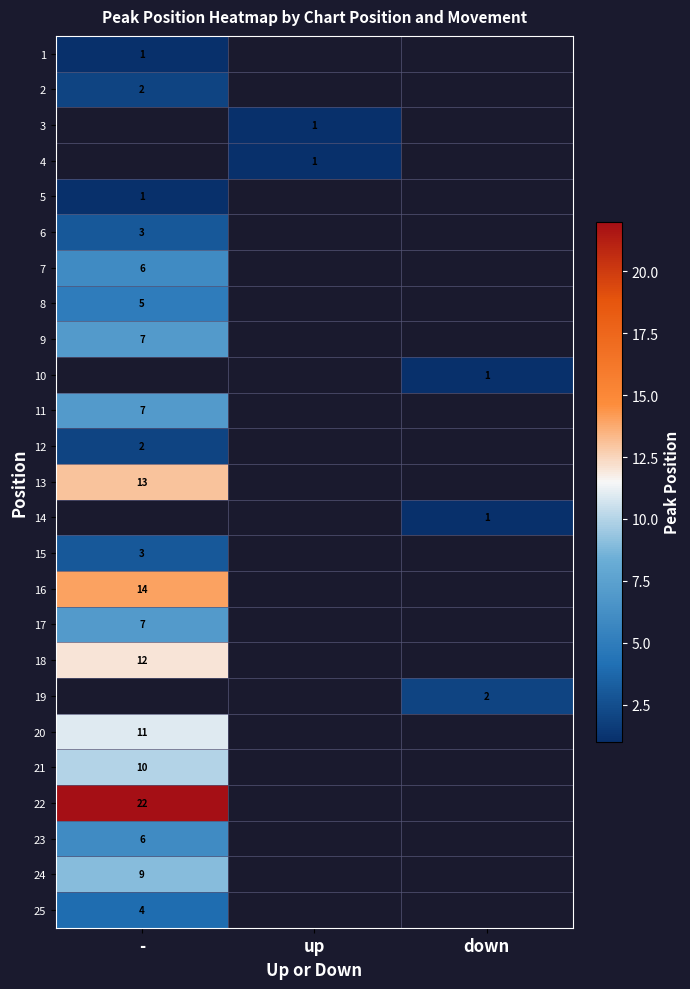

The 23 series shows 3 at -. True or false?

False